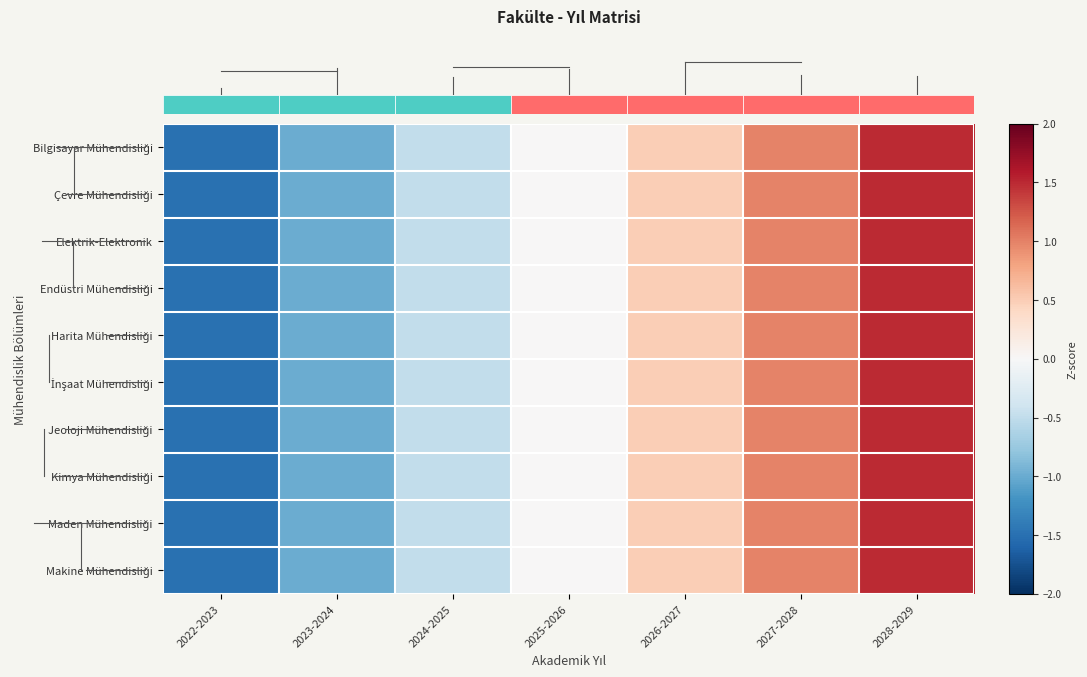

Count the number of data series in this chart.

10